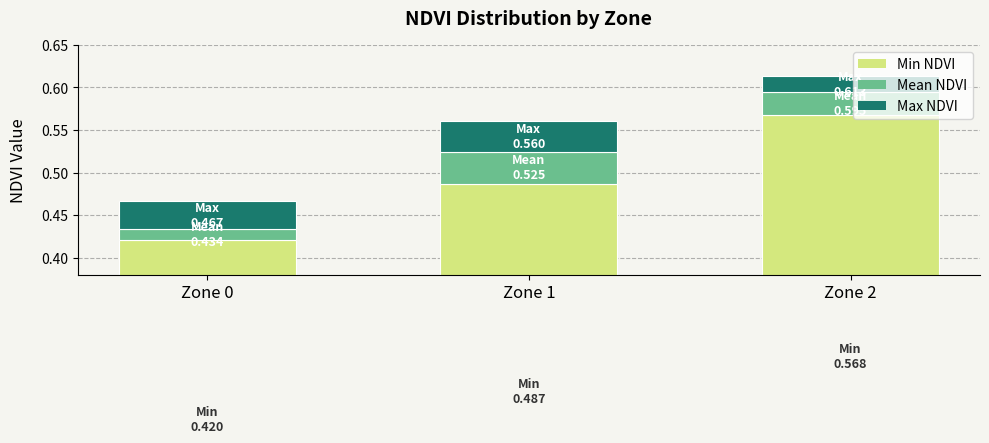

What is the total value across all series at Zone 2?

0.6